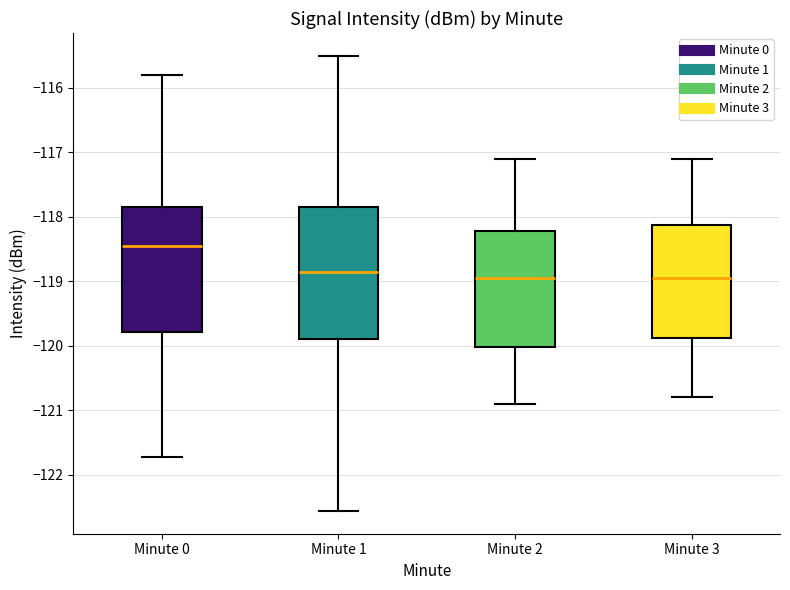

Reading left to right, transcribe this box plot: for each box, give where its median line is, the range the box spans, and where its two whiskers end, as read against the y-axis. The values are not printed on the chart, so give them approximately, as read against the axis.

Minute 0: median -118.4, box -119.8 to -117.9, whiskers -121.7 to -115.8
Minute 1: median -118.8, box -119.9 to -117.8, whiskers -122.6 to -115.5
Minute 2: median -118.9, box -120.0 to -118.2, whiskers -120.9 to -117.1
Minute 3: median -118.9, box -119.9 to -118.1, whiskers -120.8 to -117.1